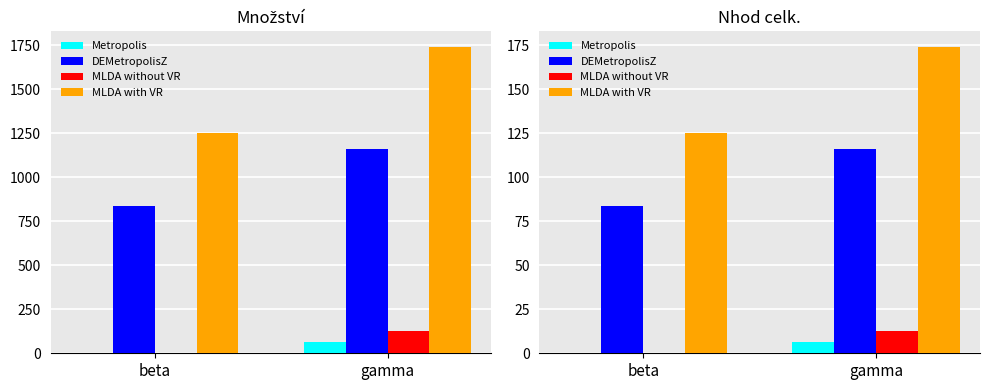

What is the total value across all series at beta?

209.1